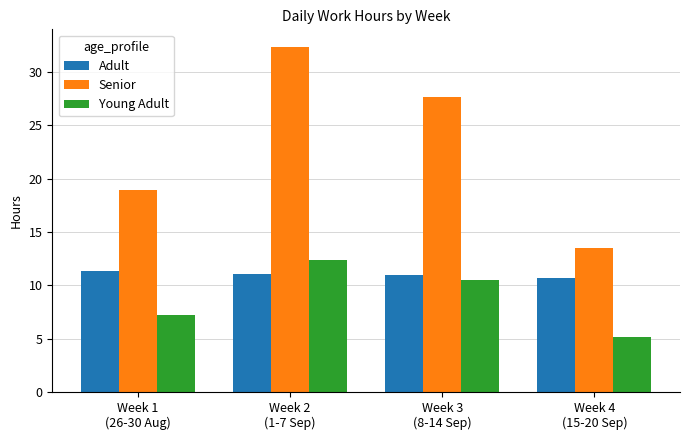

What is the total value across all series at Week 2
(1-7 Sep)?

55.8